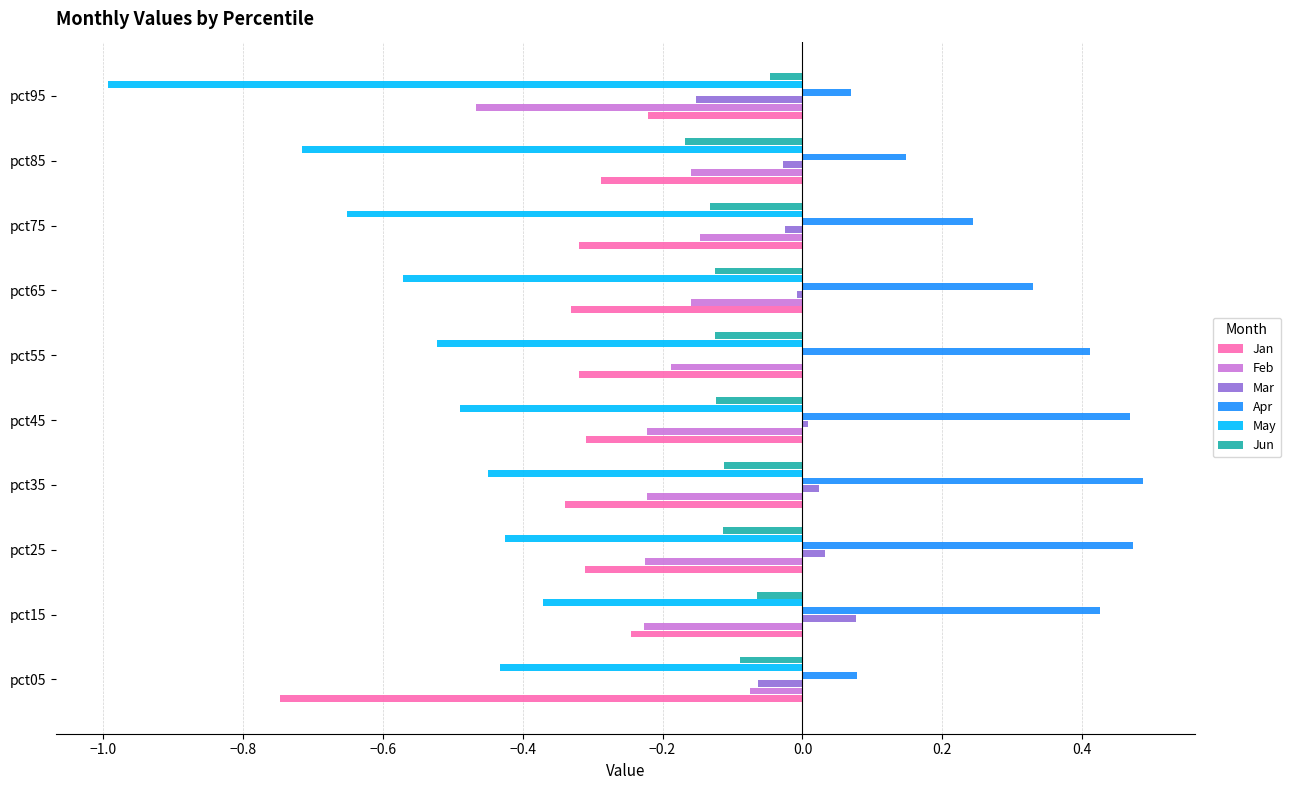

Which series has the widest spread of values?

May